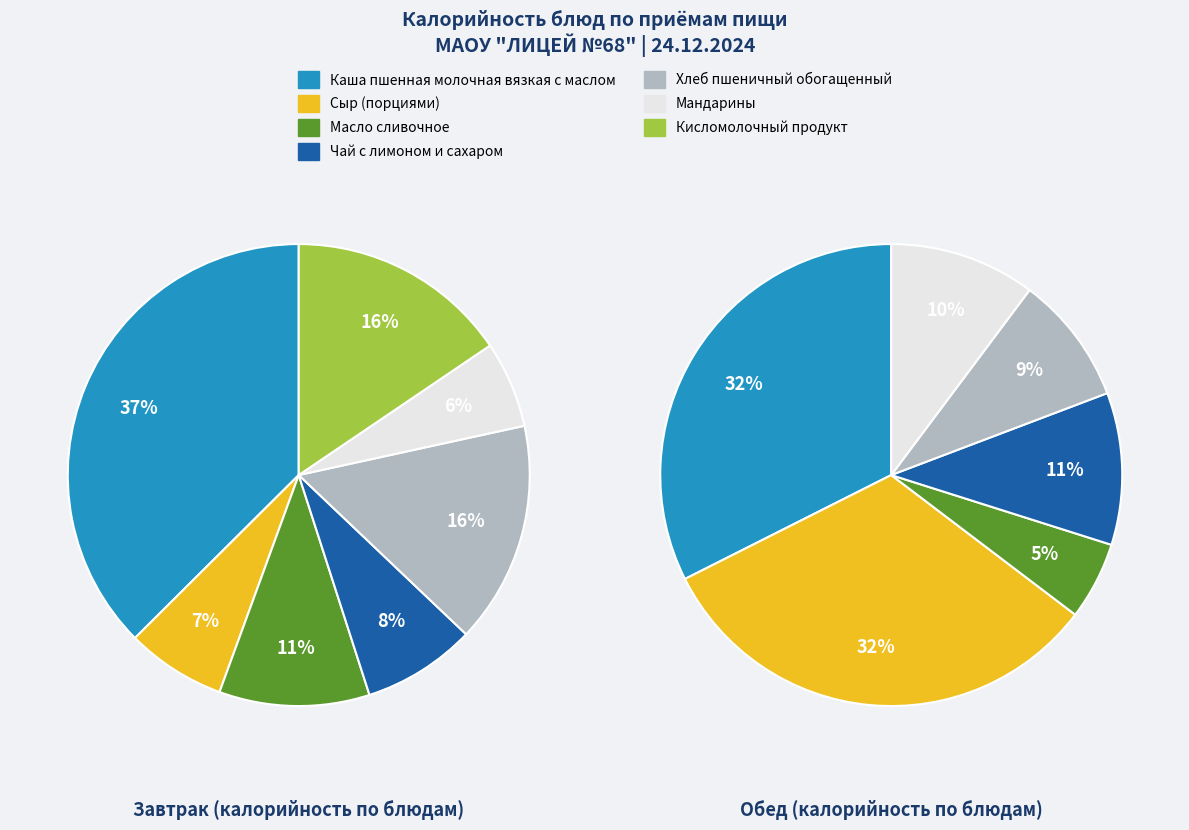

True or false: Чай с лимоном и сахаром accounts for 8% of the total.

True